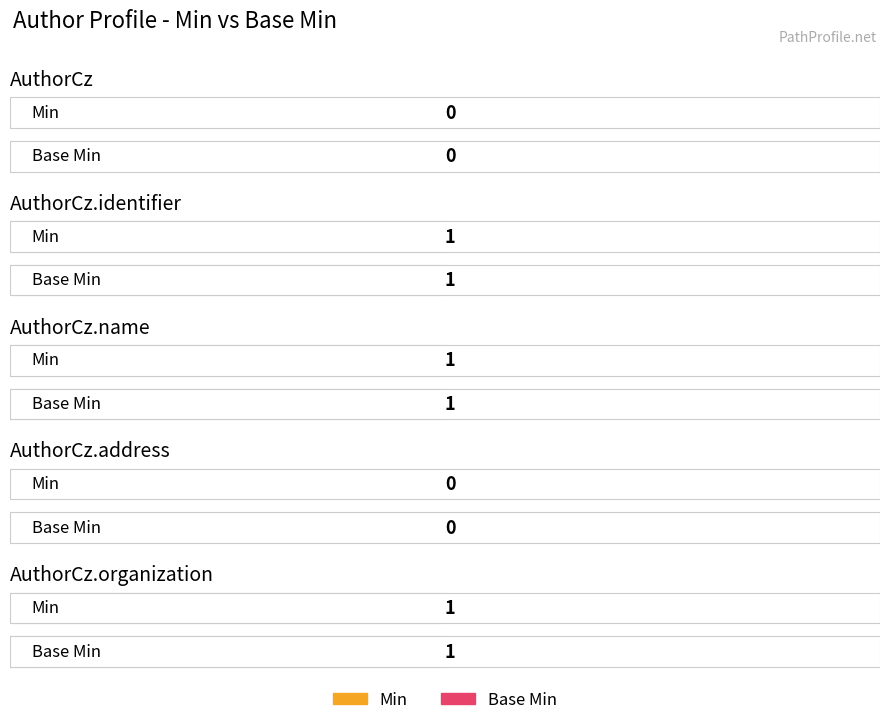

The Min series shows 0 at AuthorCz.address. True or false?

False